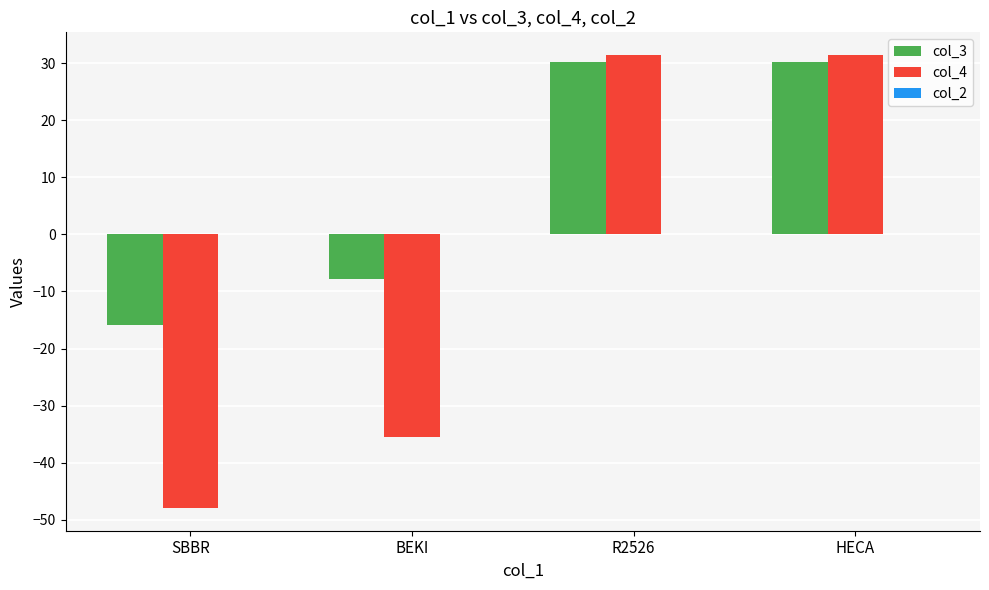

How many bars are there in each group?

2